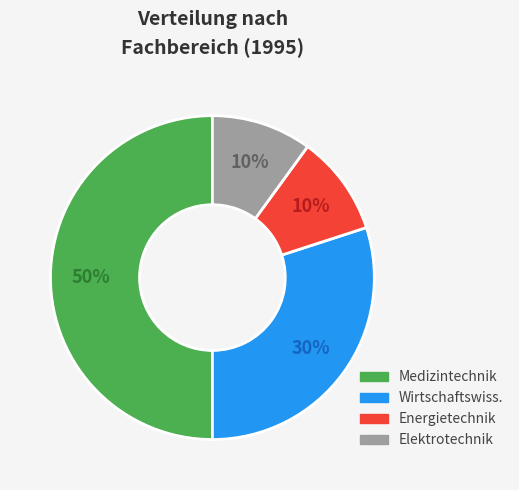

To the nearest percent, what is the difference between the largest and smallest slice percentages?

40%